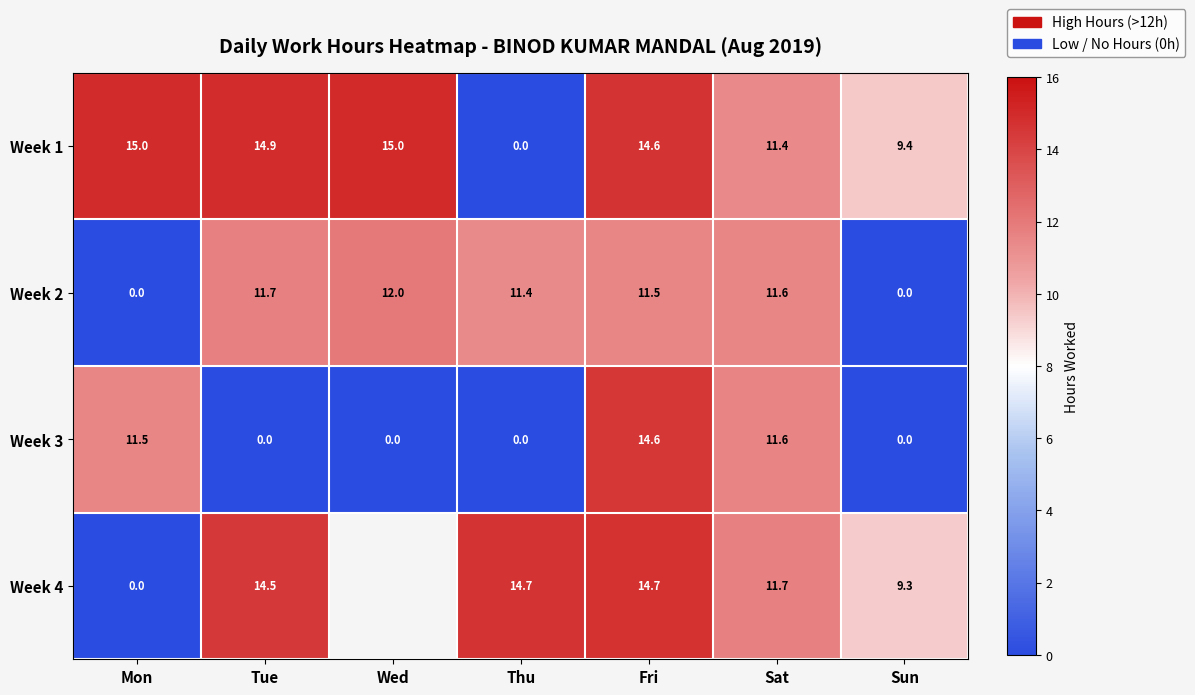

Which category has the lowest value in the Week 1 series?

Thu